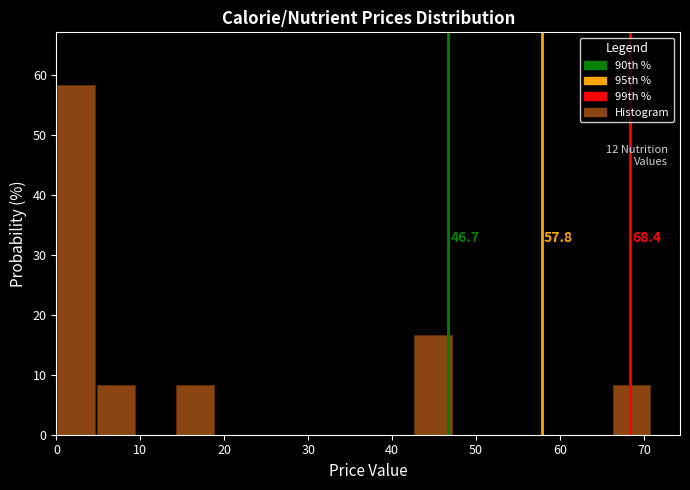

Over which range of the x-axis is the bar tallest?

0 to 5